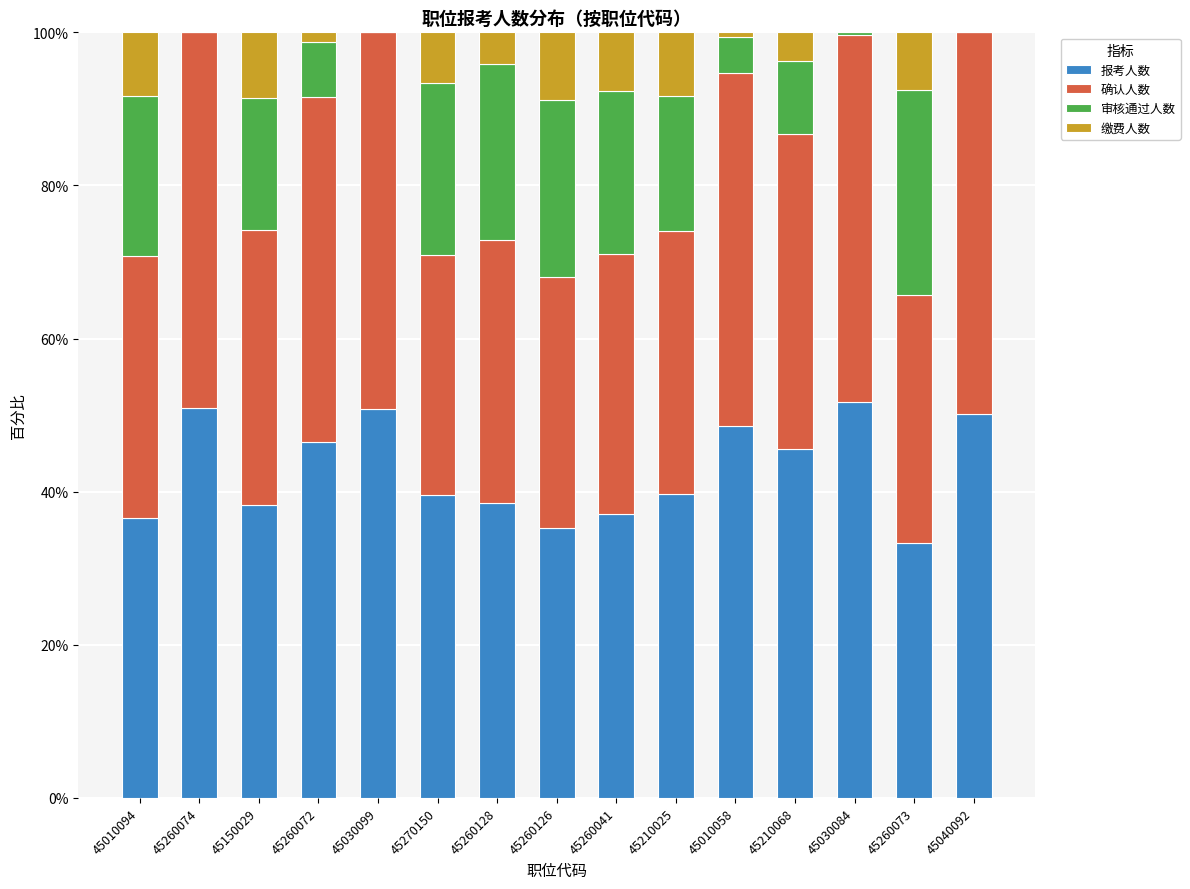

Is it true that 报考人数 equals 56.0 at 45260073?

False